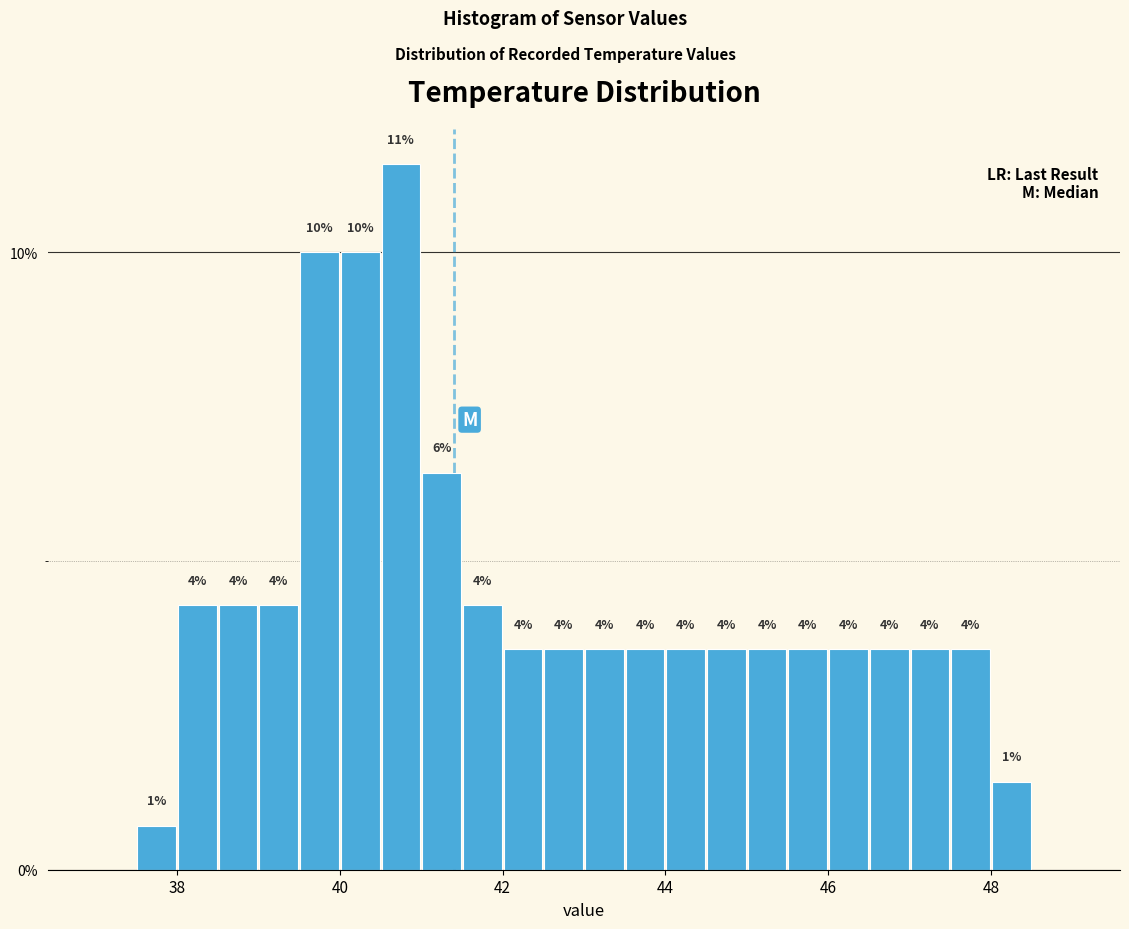

Around what value on the x-axis is the tallest bar? Give the approximate position of its centre, as read against the axis.

40.8